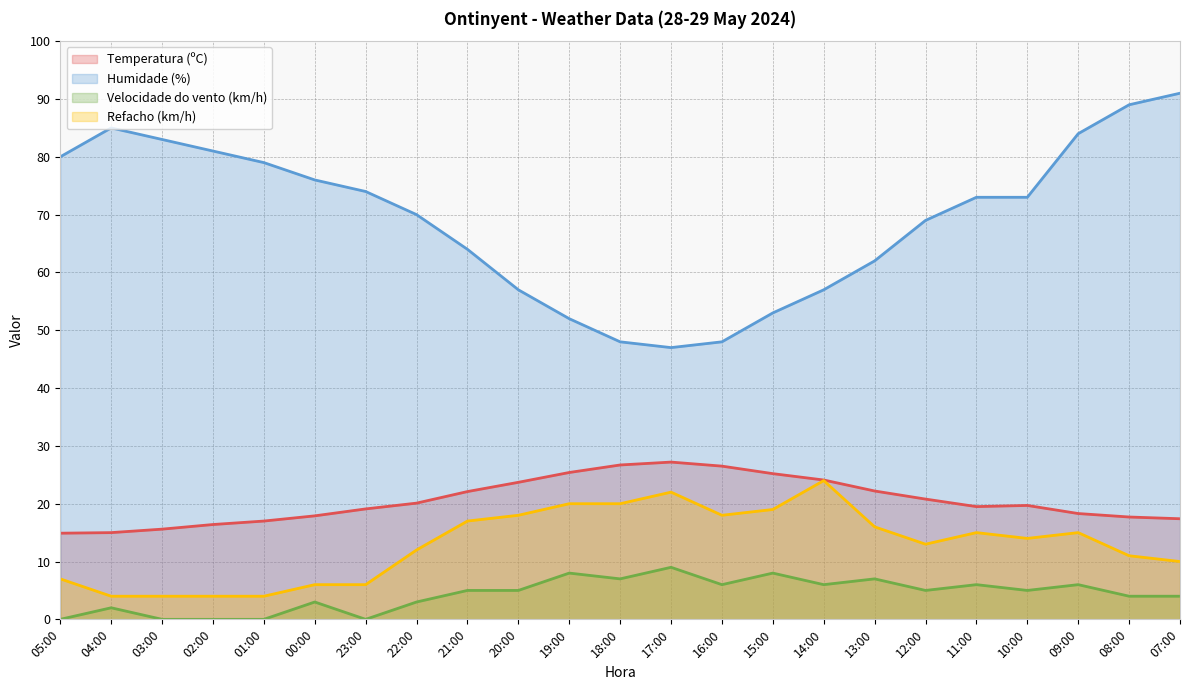

Reading right to left, transcribe all the data shown in this chart.

Temperatura (ºC): 17.4	17.7	18.3	19.7	19.5	20.8	22.2	24.1	25.2	26.5	27.2	26.7	25.4	23.7	22.1	20.1	19.1	17.9	17.0	16.4	15.6	15.0	14.9
Humidade (%): 91.0	89.0	84.0	73.0	73.0	69.0	62.0	57.0	53.0	48.0	47.0	48.0	52.0	57.0	64.0	70.0	74.0	76.0	79.0	81.0	83.0	85.0	80.0
Velocidade do vento (km/h): 4.0	4.0	6.0	5.0	6.0	5.0	7.0	6.0	8.0	6.0	9.0	7.0	8.0	5.0	5.0	3.0	0.0	3.0	0.0	0.0	0.0	2.0	0.0
Refacho (km/h): 10.0	11.0	15.0	14.0	15.0	13.0	16.0	24.0	19.0	18.0	22.0	20.0	20.0	18.0	17.0	12.0	6.0	6.0	4.0	4.0	4.0	4.0	7.0